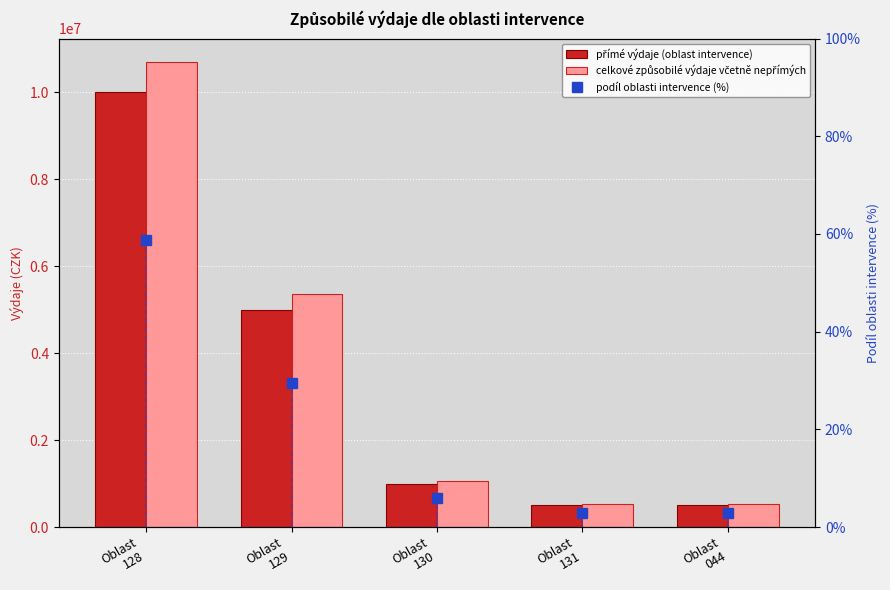

True or false: přímé výdaje (oblast intervence) has a value of 500000.0 at Oblast
131.

True